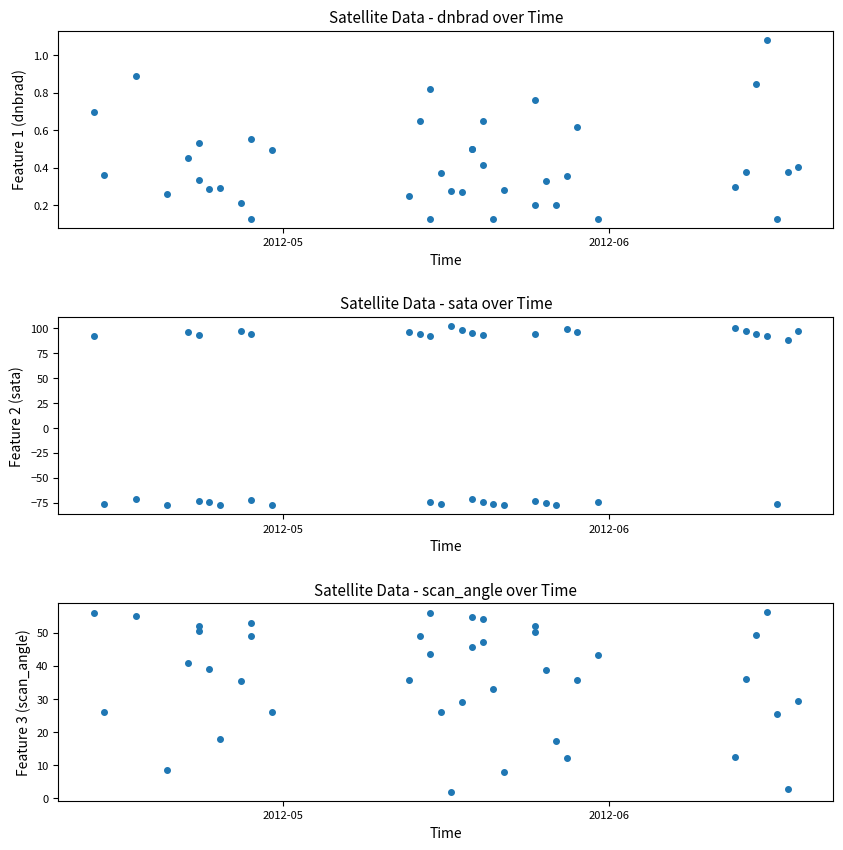

Which series ends up on top after the final intersection of dnbrad and sata?

sata